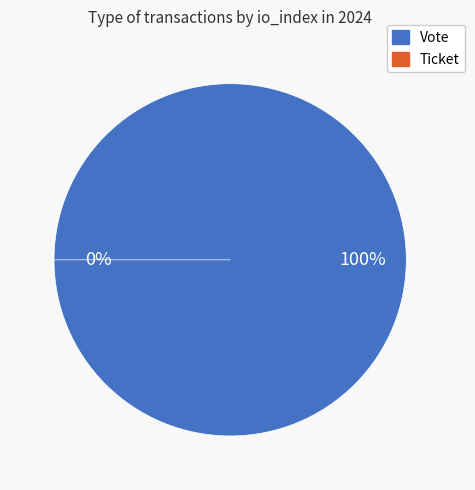

Count the number of slices in the pie.

2